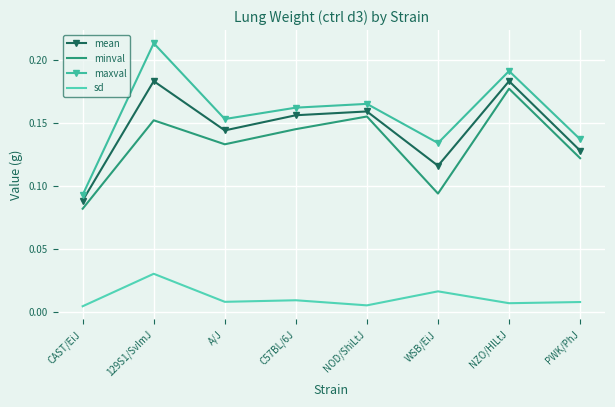

What are all the series names shown in the legend?

mean, minval, maxval, sd